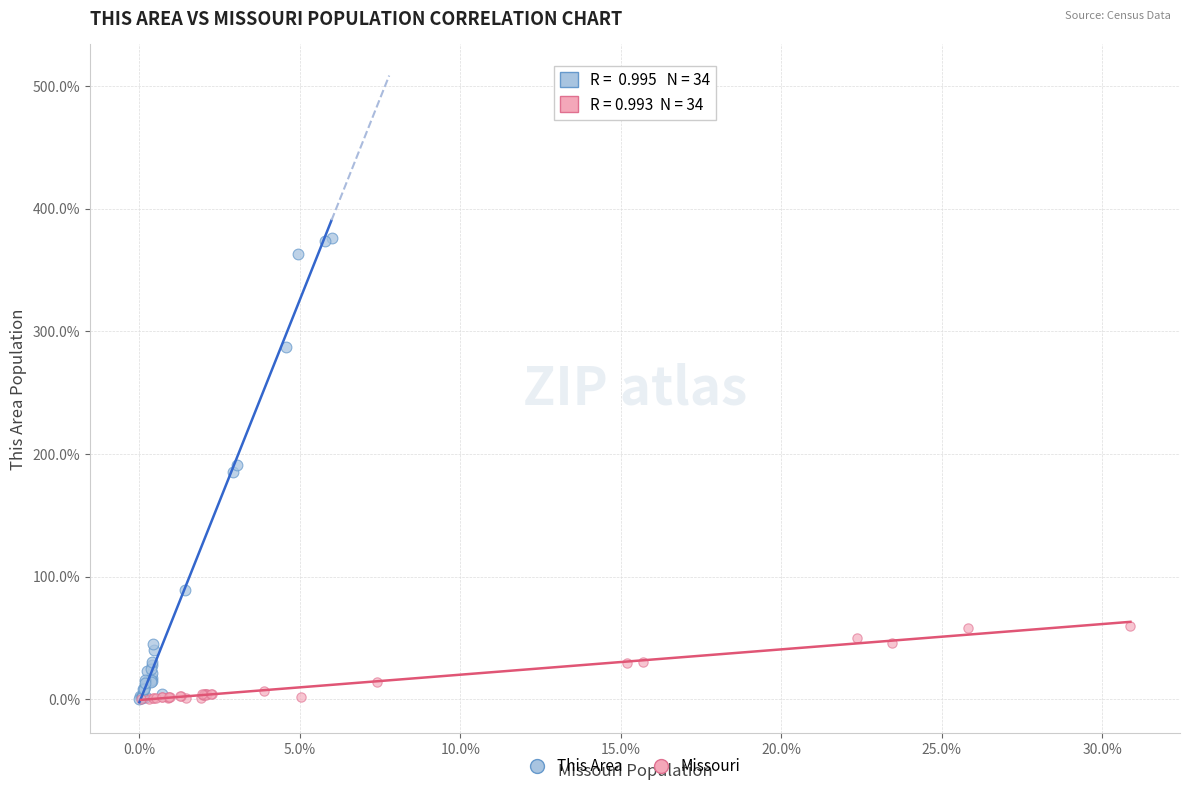

Which series reaches the maximum Y coordinate?

This Area